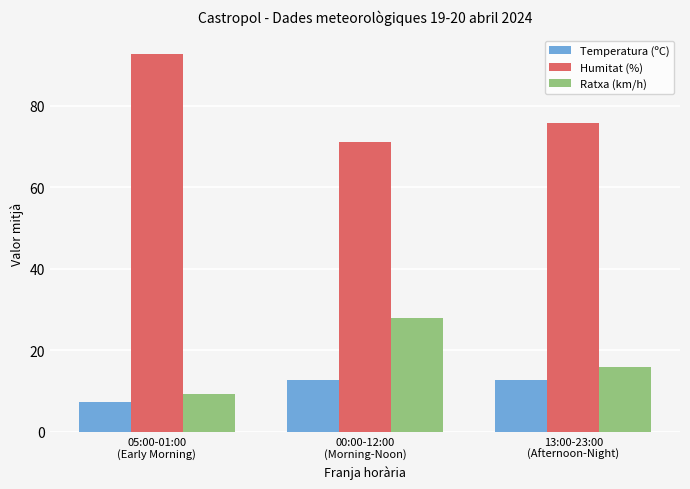

What is the value of the Temperatura (ºC) bar at the 2nd from the left?

12.6